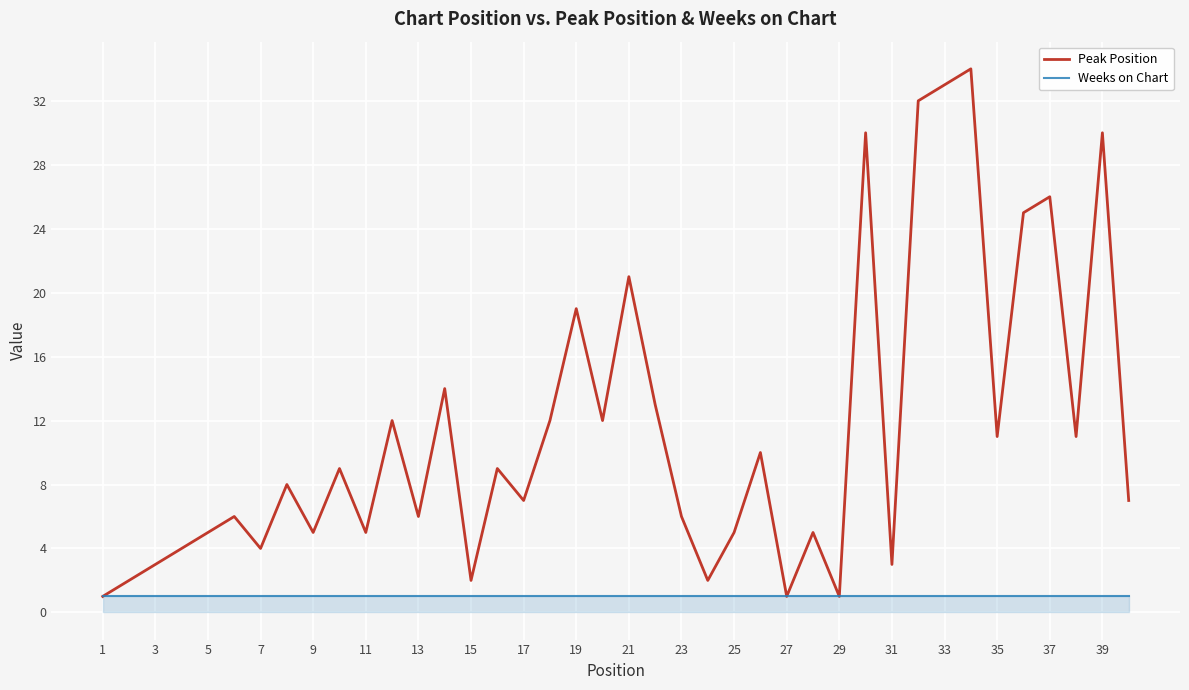

What is the maximum value shown in the chart?

34